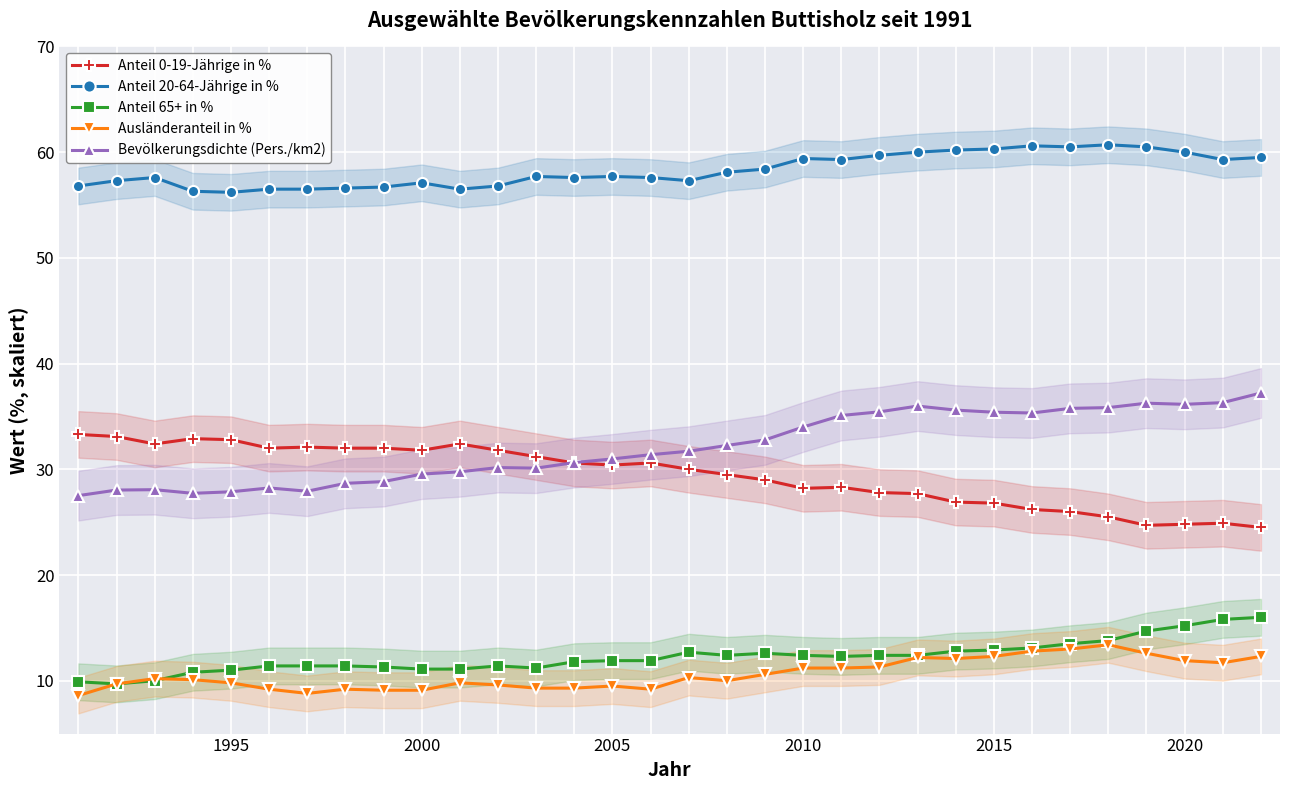

True or false: Anteil 0-19-Jährige in % and Ausländeranteil in % intersect in this chart.

False